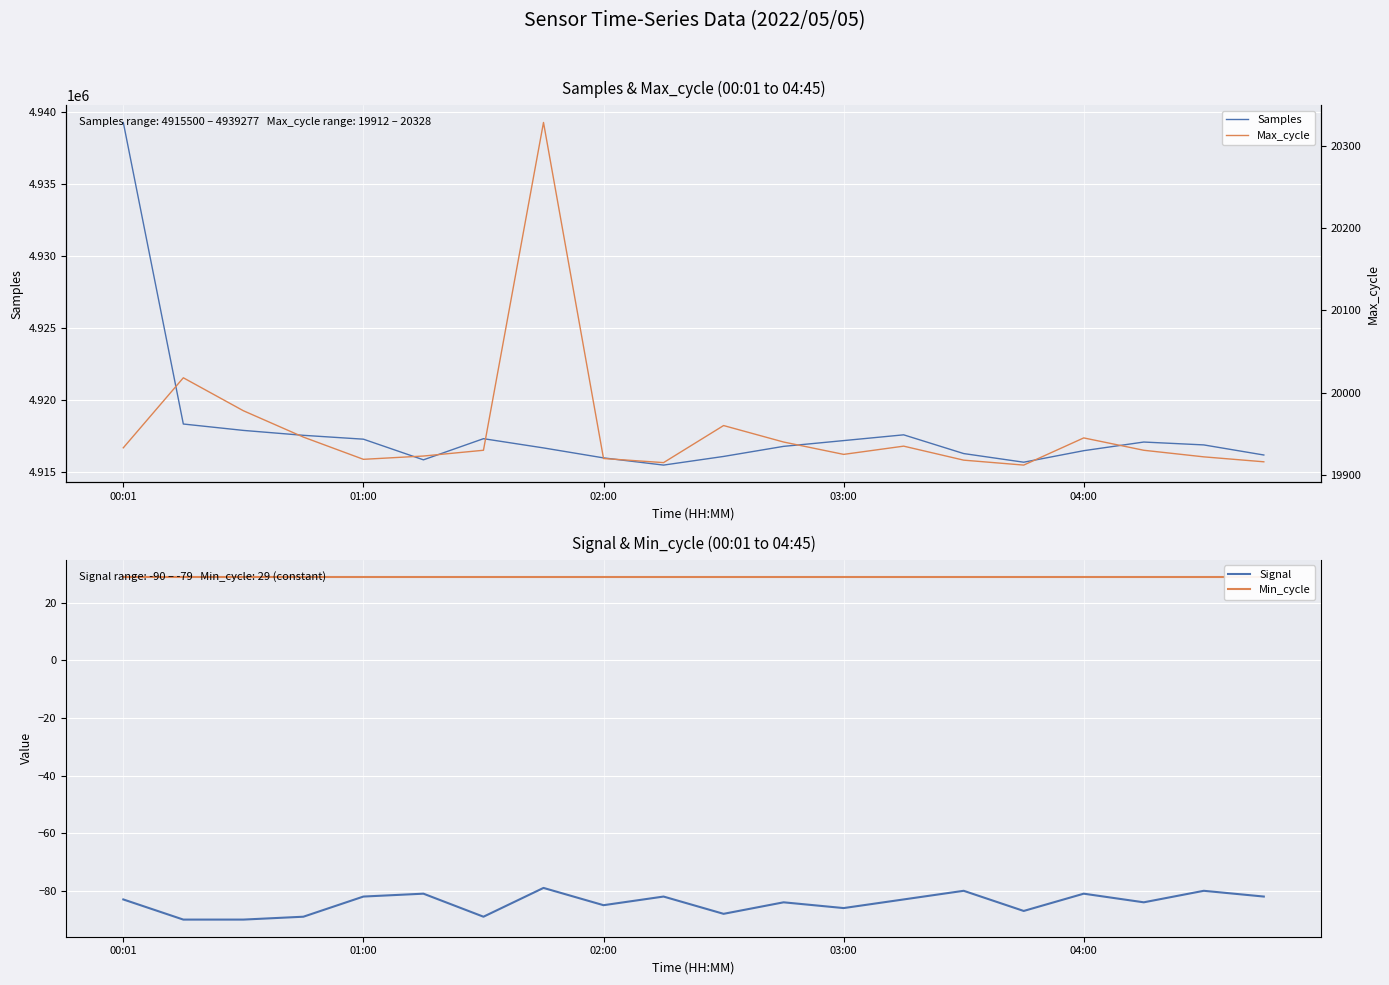

What is the sum of all Signal values?

-1685